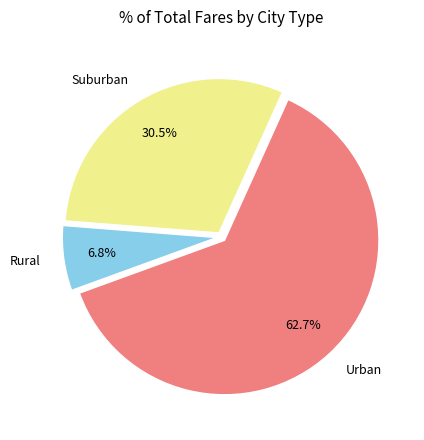

Between Suburban and Rural, which is larger?

Suburban